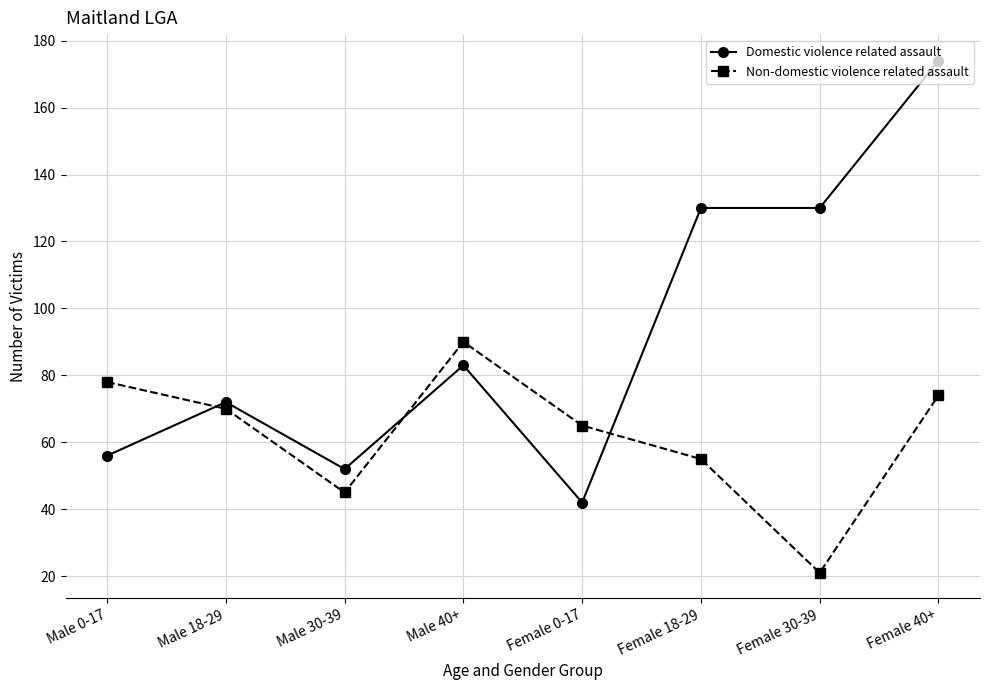

Which series has the largest total across all categories?

Domestic violence related assault